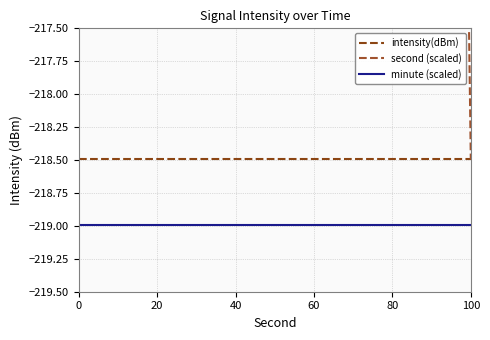

True or false: minute (scaled) and intensity(dBm) intersect in this chart.

False